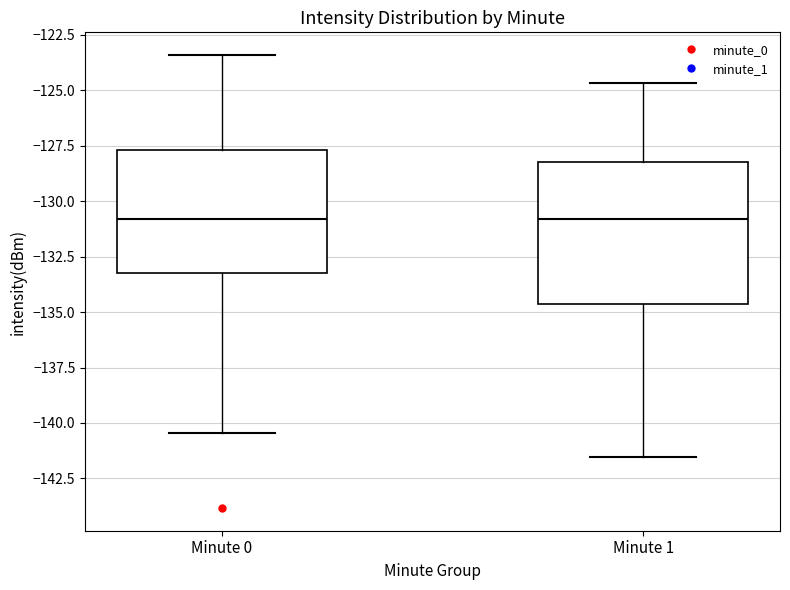

Which box is the tallest, from its lower edge to its upper edge?

Minute 1